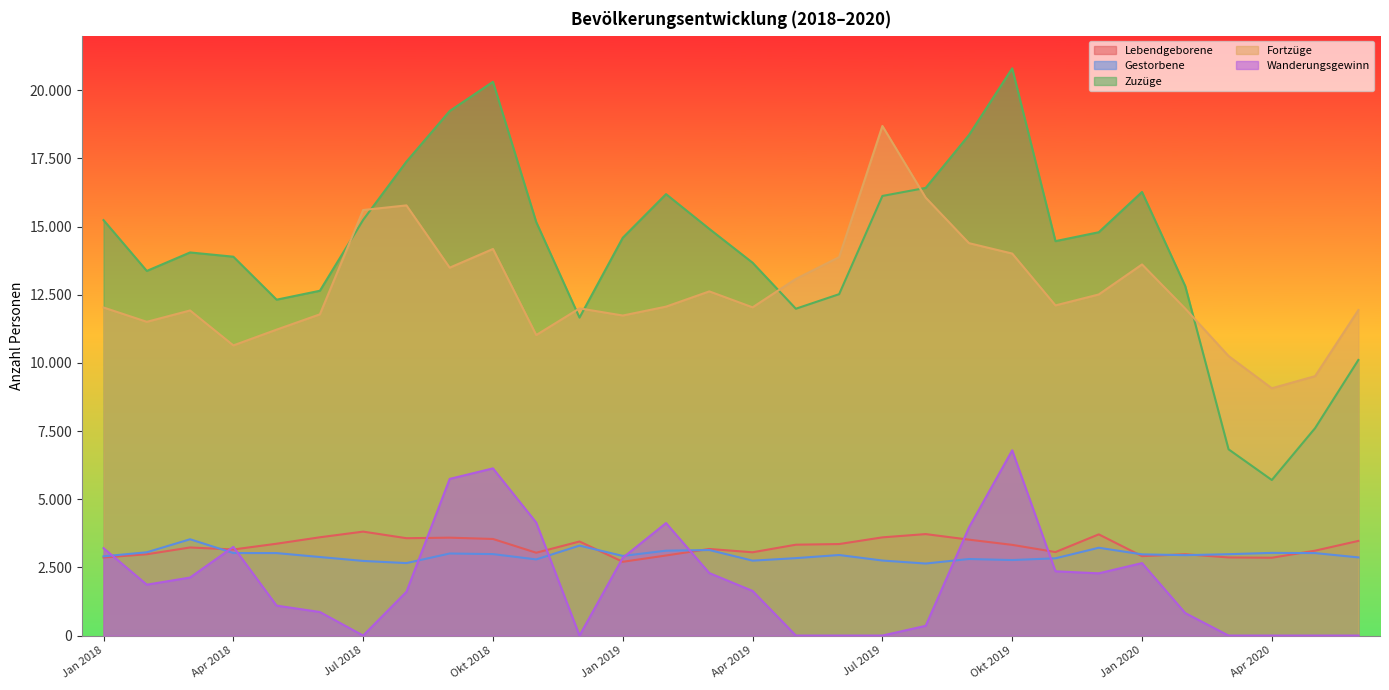

What are all the series names shown in the legend?

Lebendgeborene, Gestorbene, Zuzüge, Fortzüge, Wanderungsgewinn